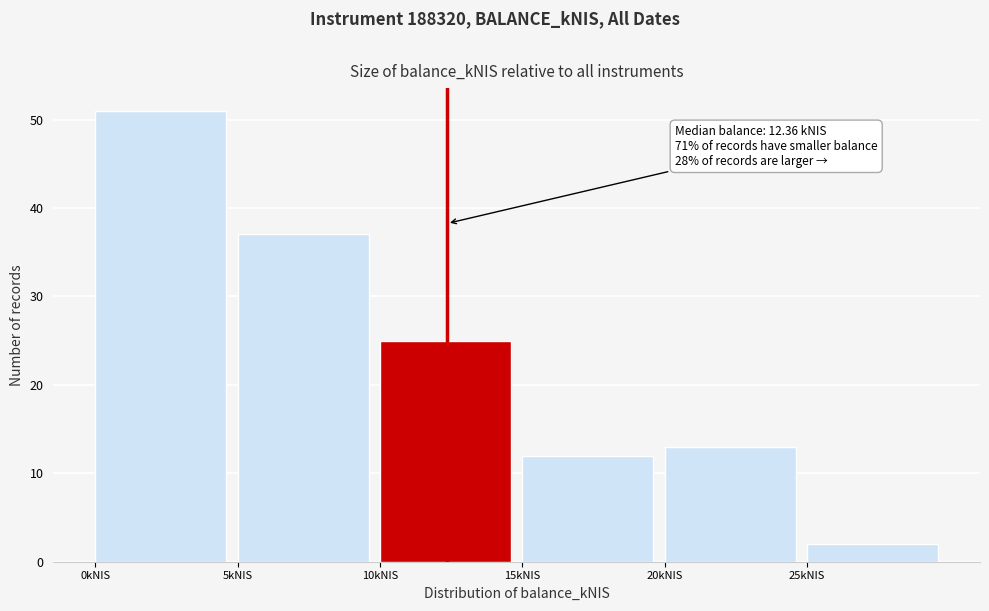

Which range on the x-axis has the tallest bar?

0 to 5